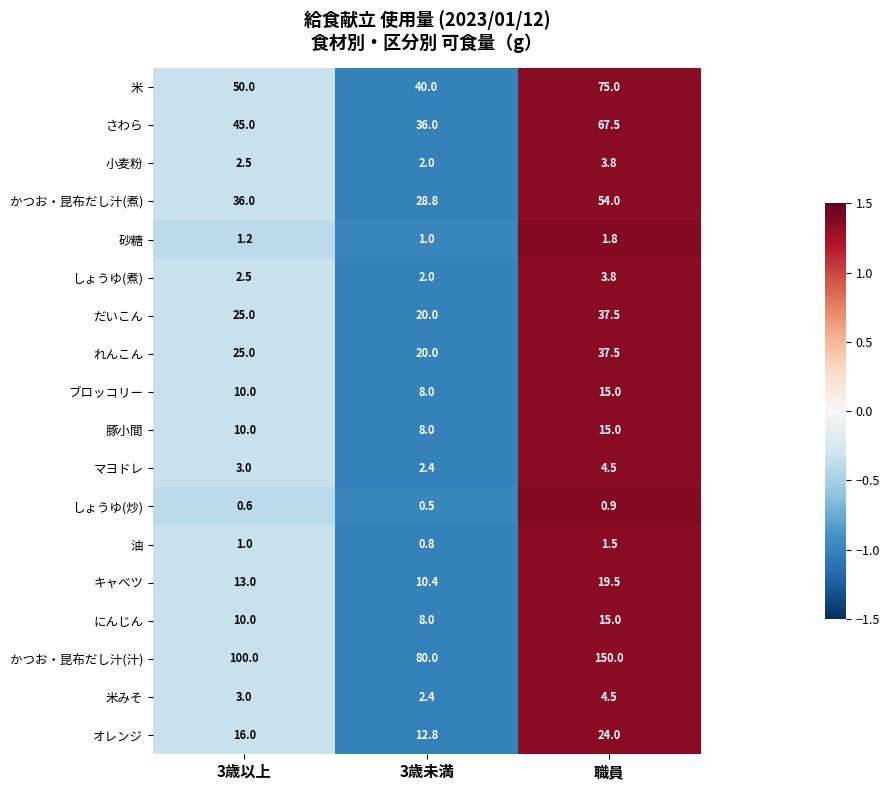

What is the difference between the maximum and minimum values in the オレンジ series?

11.2